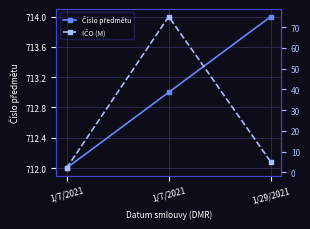

Is this an area chart (filled region under the line)?

No